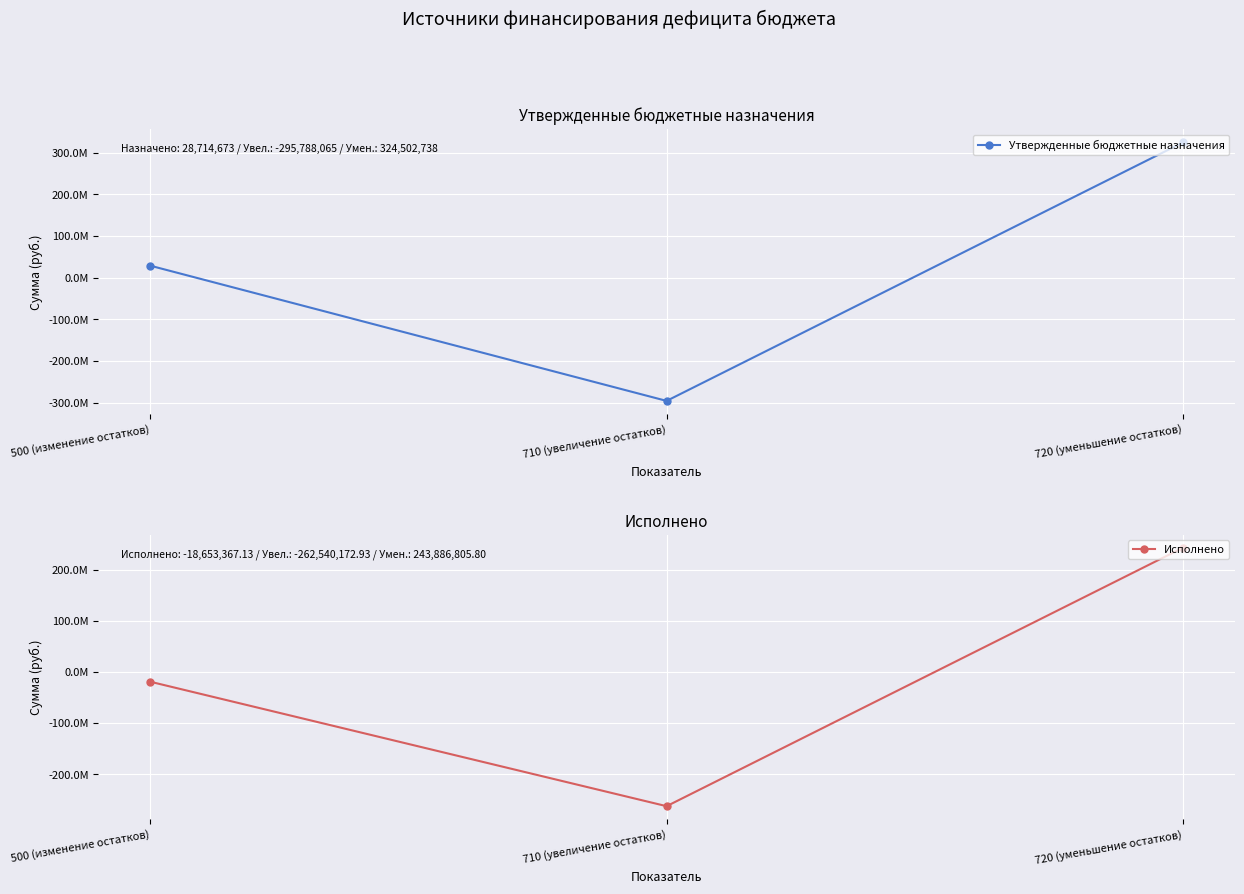

At how many categories does at least one series exceed -173829514?

2